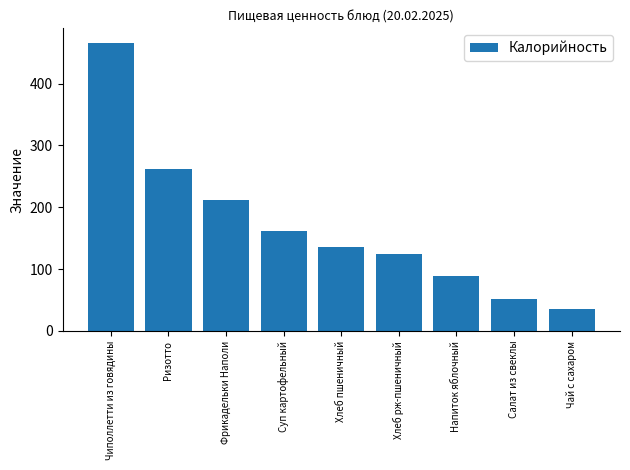

What is the sum of the values at Хлеб рж-пшеничный and Напиток яблочный?

214